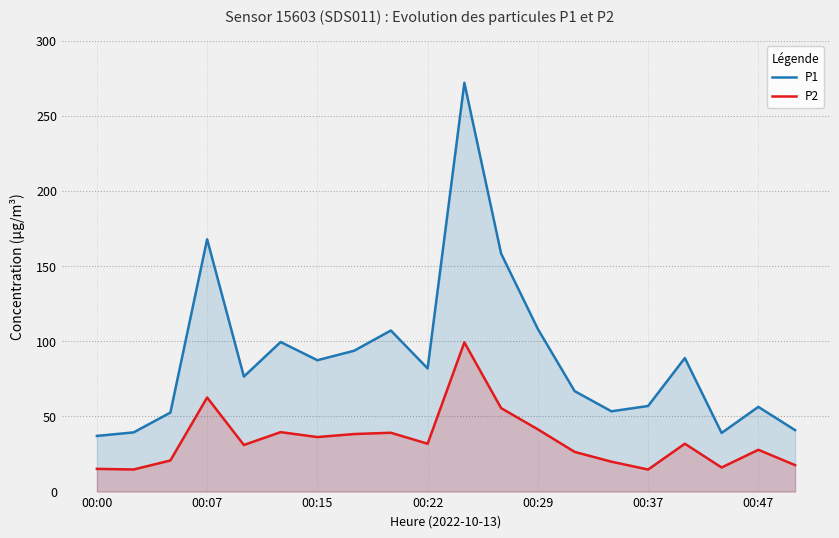

At which category does P2 reach its first local peak?

00:07